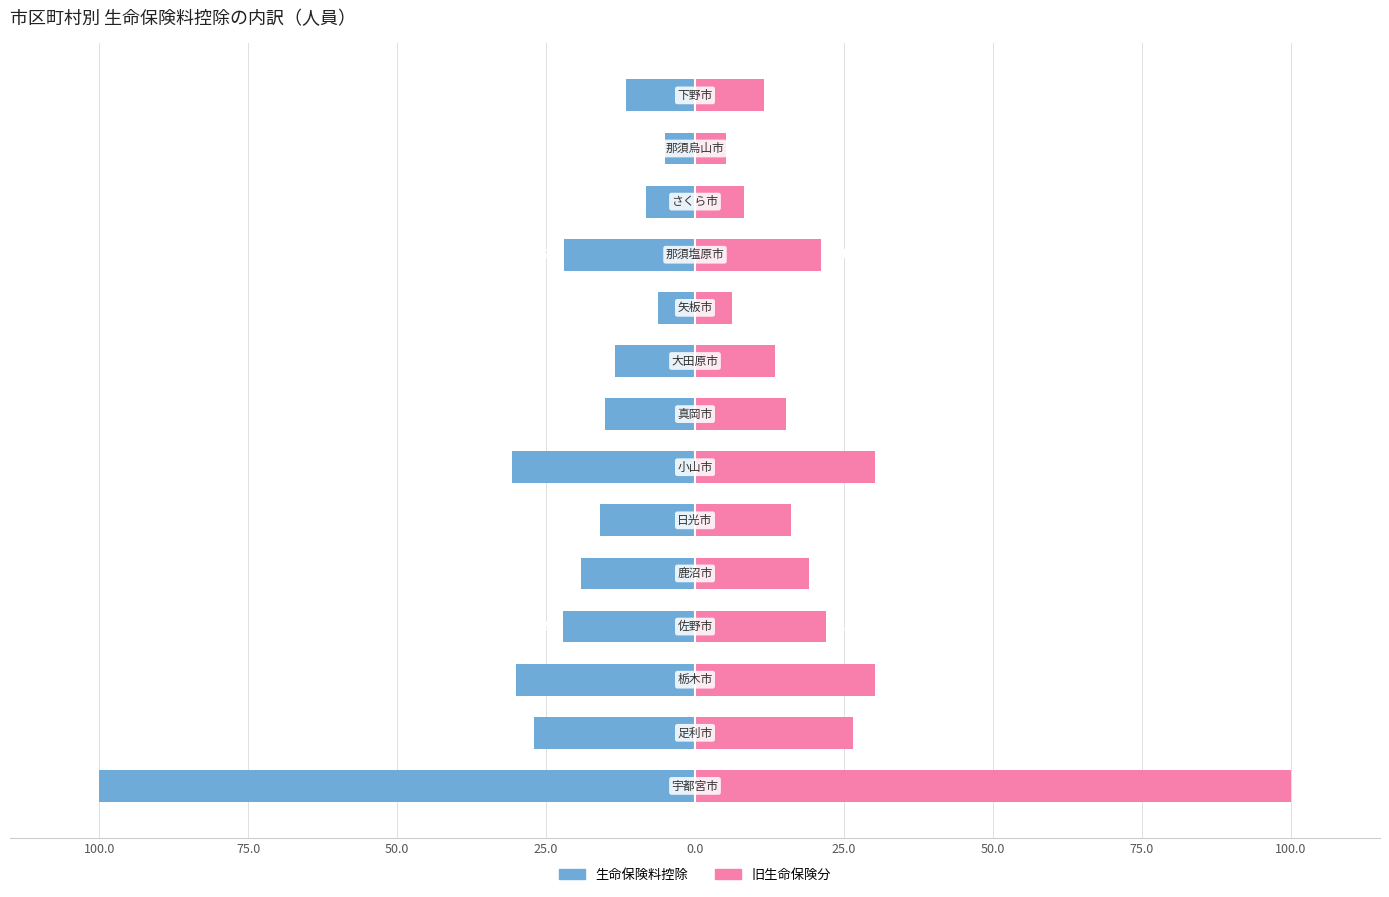

Reading right to left, extract all data points from this chart.

生命保険料控除: -11.5	-5.1	-8.3	-22.0	-6.3	-13.4	-15.1	-30.7	-16.0	-19.1	-22.1	-30.1	-27.1	-100.0
旧生命保険分: 11.6	5.2	8.2	21.1	6.2	13.3	15.3	30.2	16.2	19.2	22.0	30.3	26.5	100.0